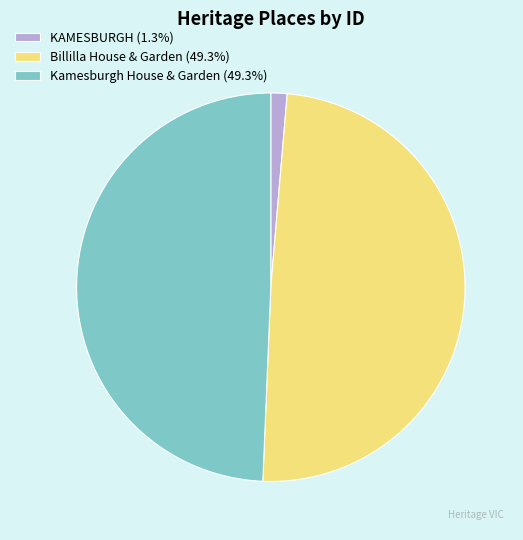

How many slices are in this pie chart?

3